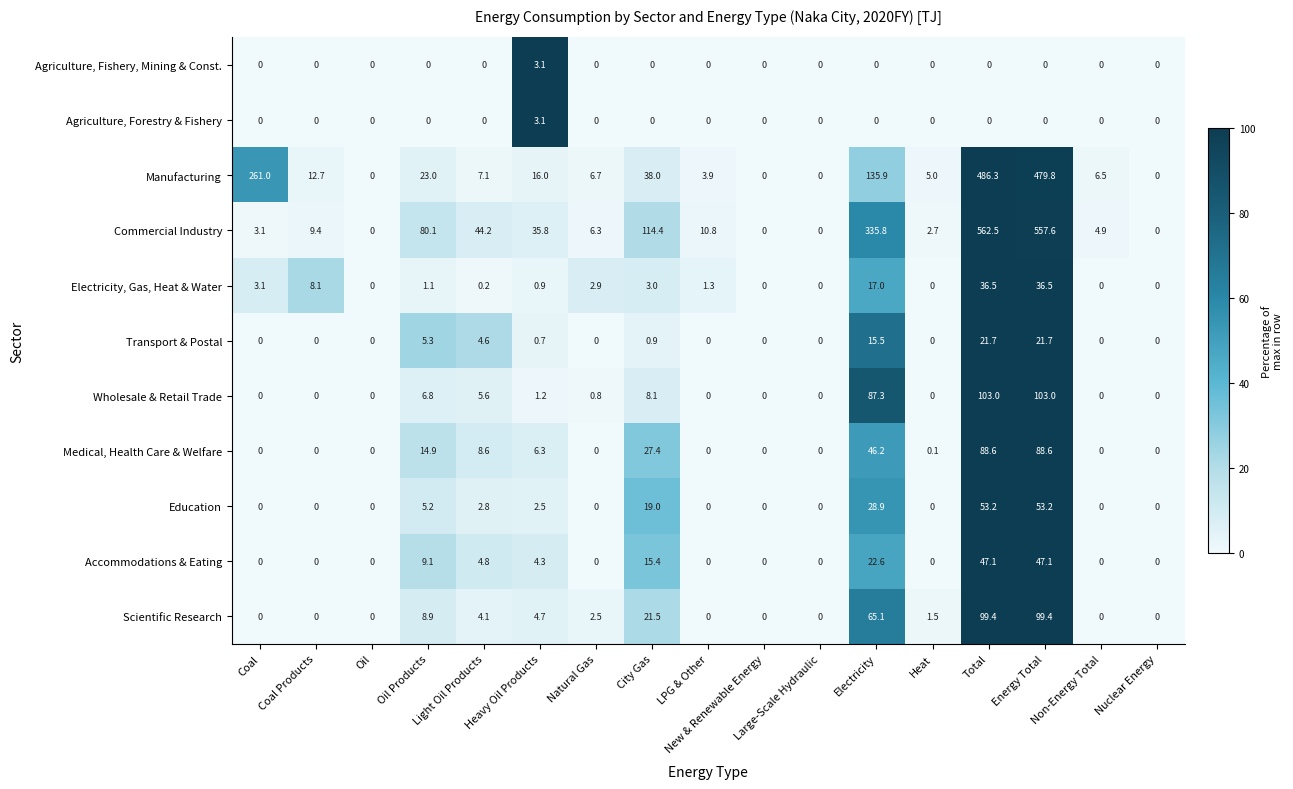

At which category does the chart reach its peak across all series?

Total